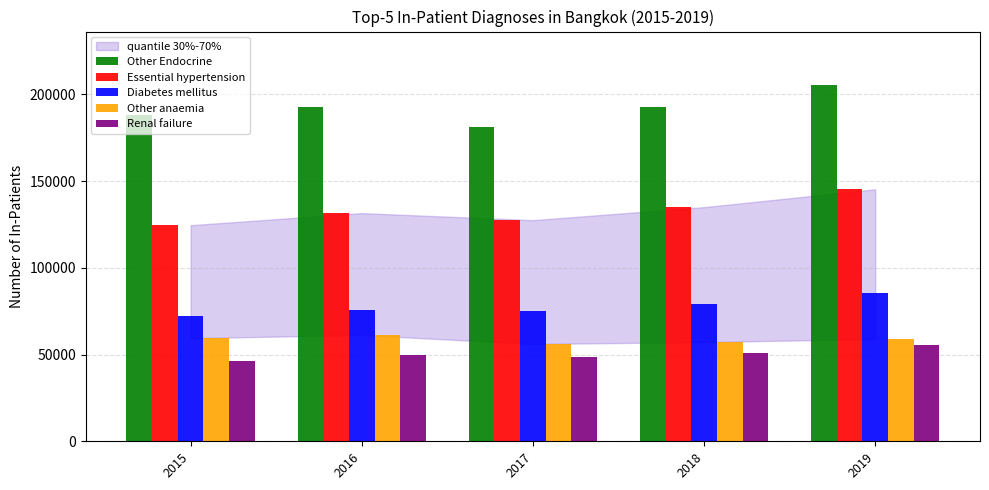

What is the maximum value shown in the chart?

205369